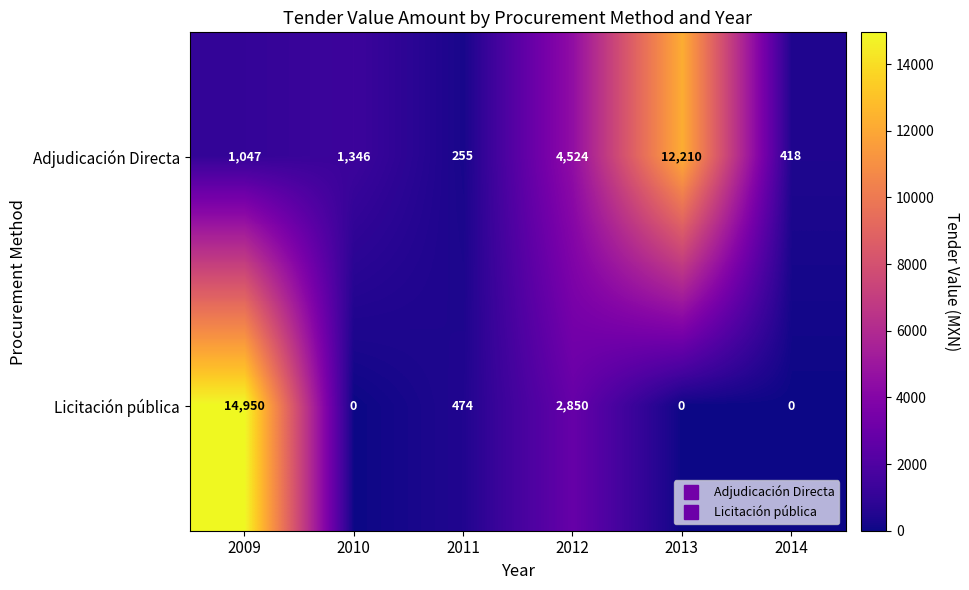

Is it true that Licitación pública equals 1104 at 2012?

False